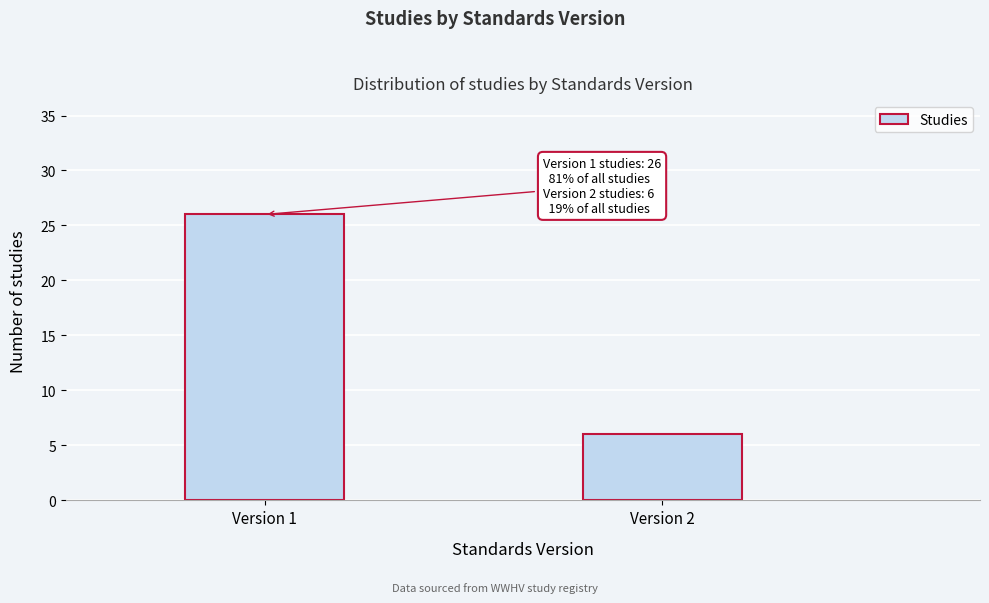

Reading left to right, extract all data points from this chart.

Version 1=26	Version 2=6